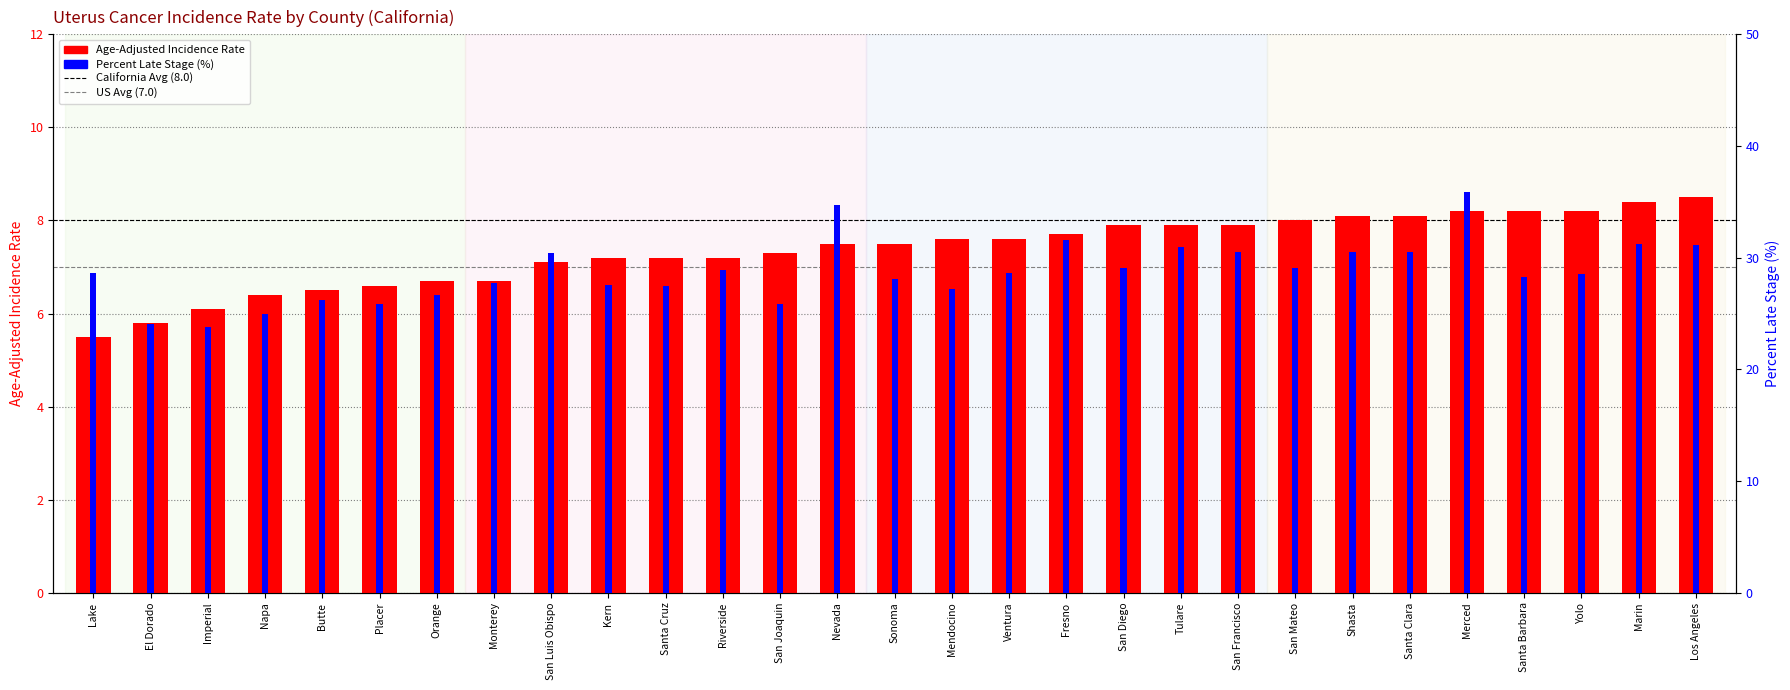

What position from the right is Santa Cruz?

19